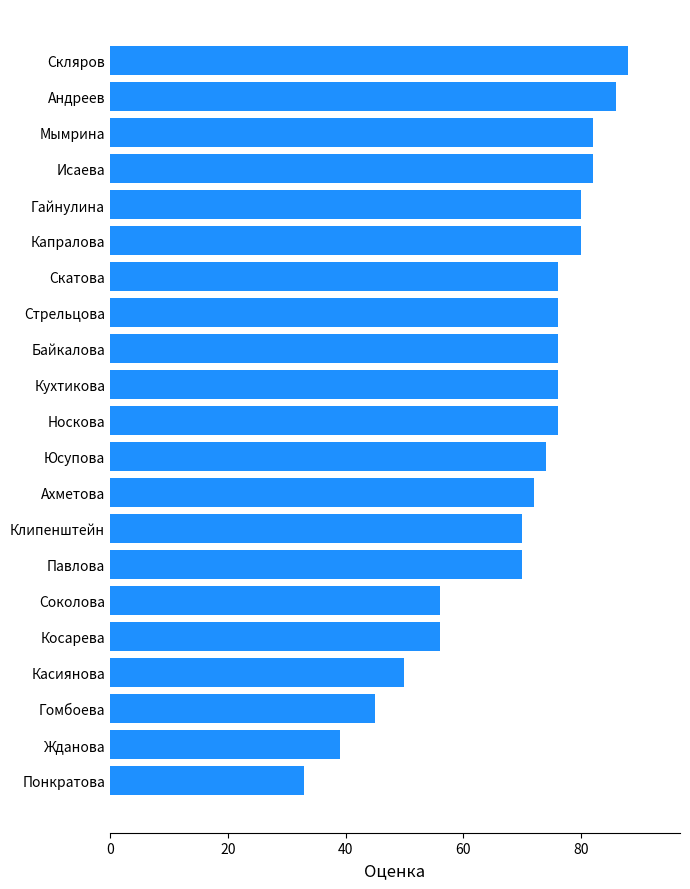

Reading top to bottom, what are all the values shown in this chart?

Скляров=88	Андреев=86	Мымрина=82	Исаева=82	Гайнулина=80	Капралова=80	Скатова=76	Стрельцова=76	Байкалова=76	Кухтикова=76	Носкова=76	Юсупова=74	Ахметова=72	Клипенштейн=70	Павлова=70	Соколова=56	Косарева=56	Касиянова=50	Гомбоева=45	Жданова=39	Понкратова=33